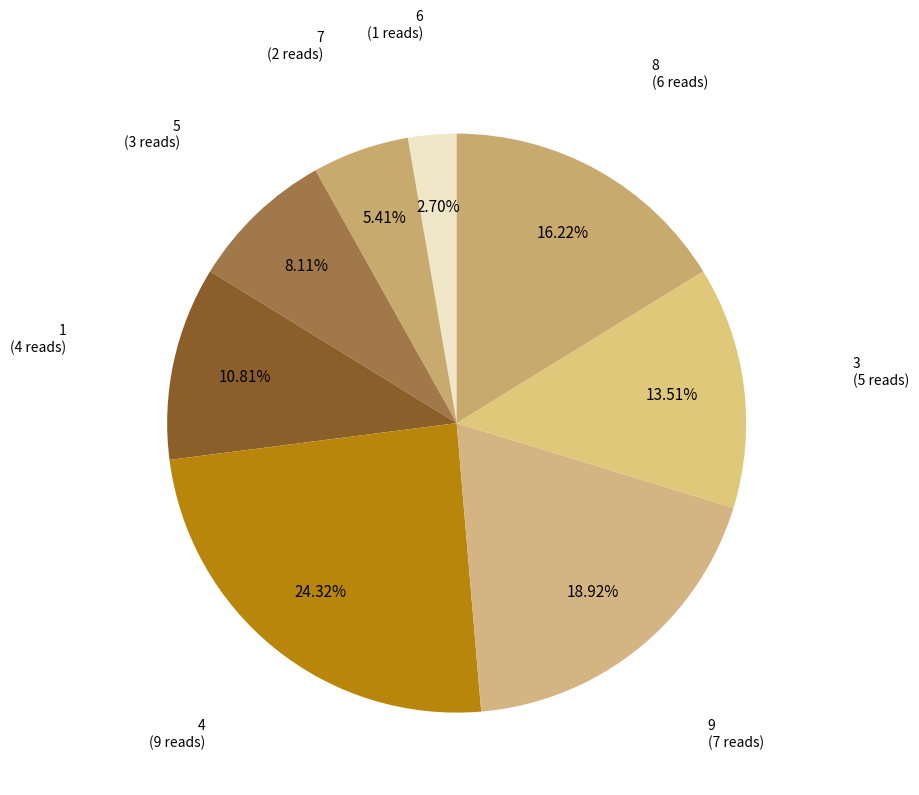

Approximately how many times larger is the value at 4 (9 reads) compared to 3 (5 reads)?

1.8